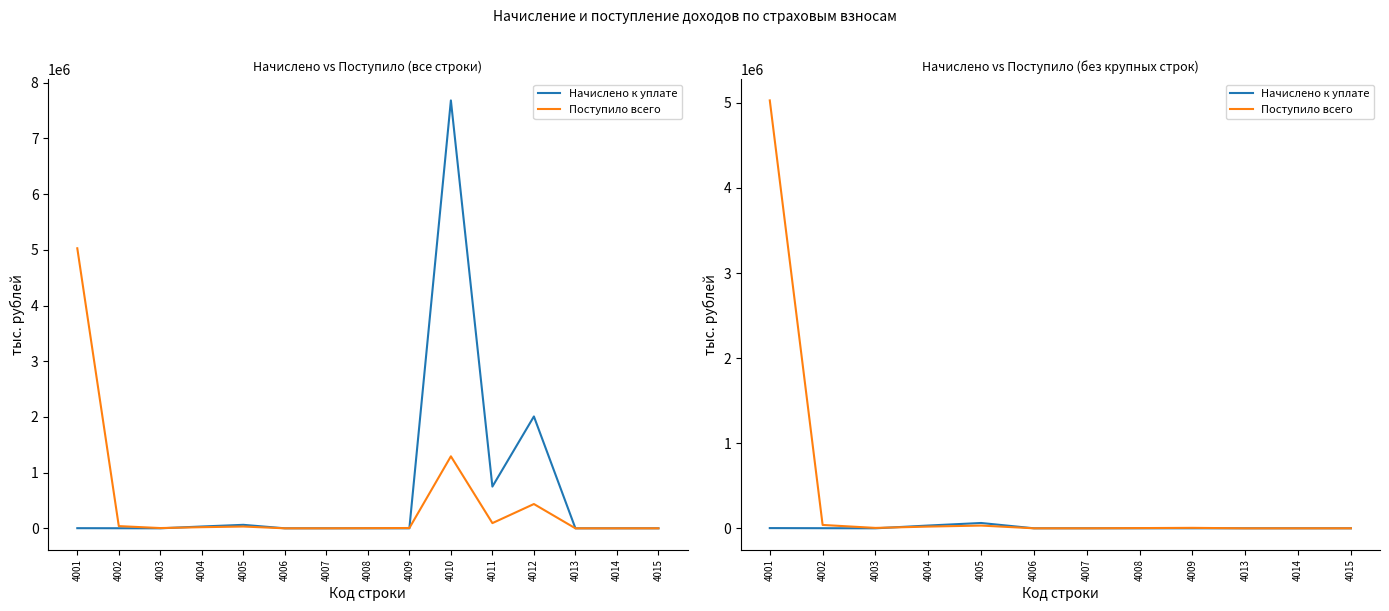

How many data points does each series have?

12